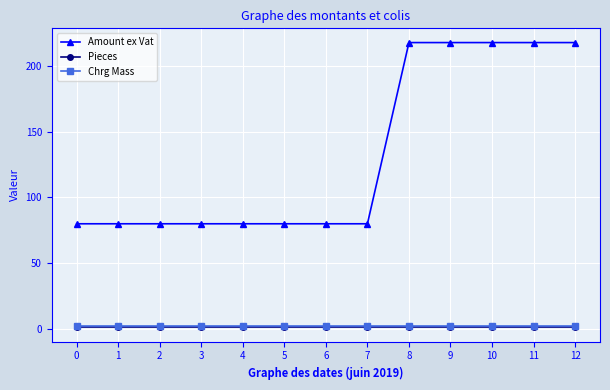

Which series has the widest spread of values?

Amount ex Vat